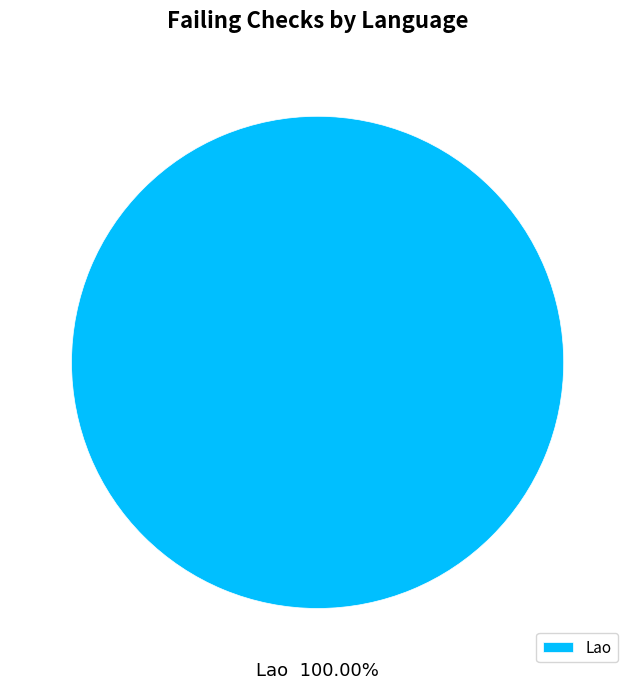

Rank the categories by value from lowest to highest.

Lao